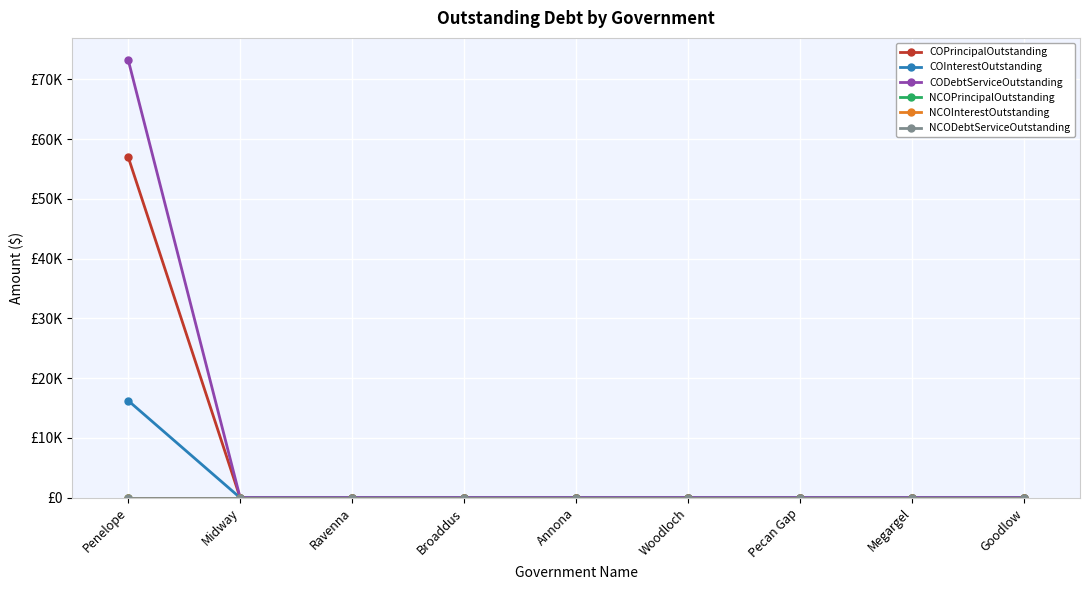

Which series has the largest range (max minus min)?

CODebtServiceOutstanding